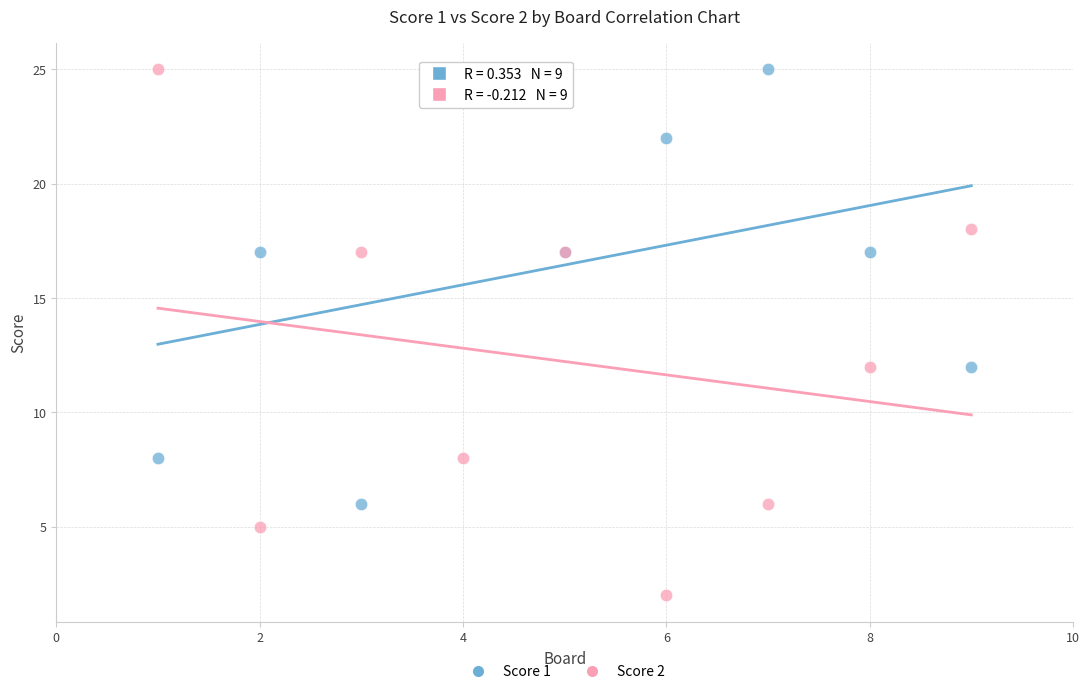

Which series has the largest Y range (max minus min)?

Score 2